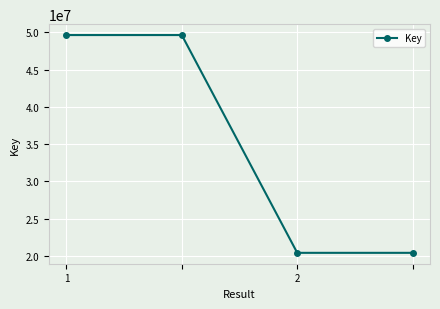

What is the smallest value displayed?

20387100